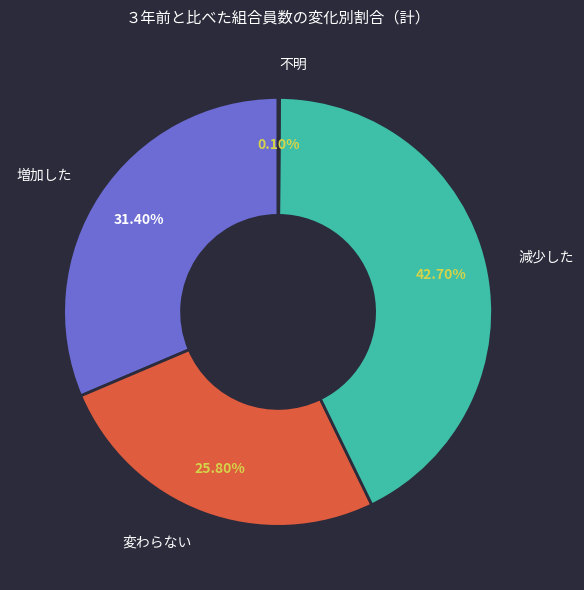

To the nearest percent, what is the combined percentage of 増加した and 減少した?

74%